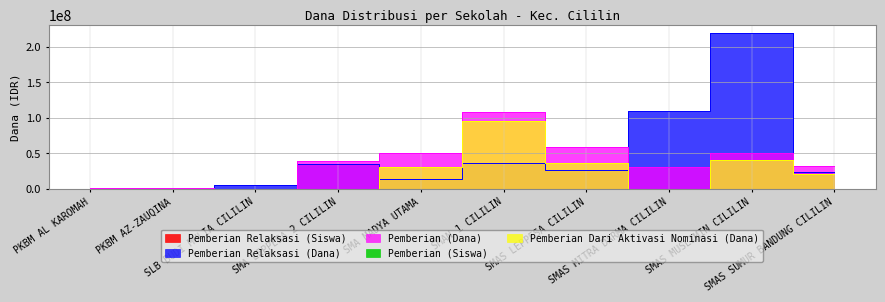

How many data points in Pemberian Dari Aktivasi Nominasi (Dana) are less than 20000000?

5